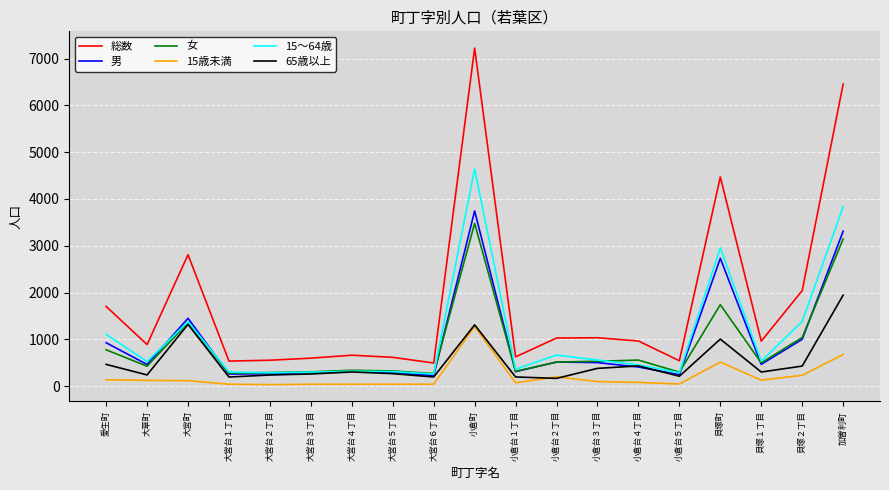

What is the greatest value displayed?

7222